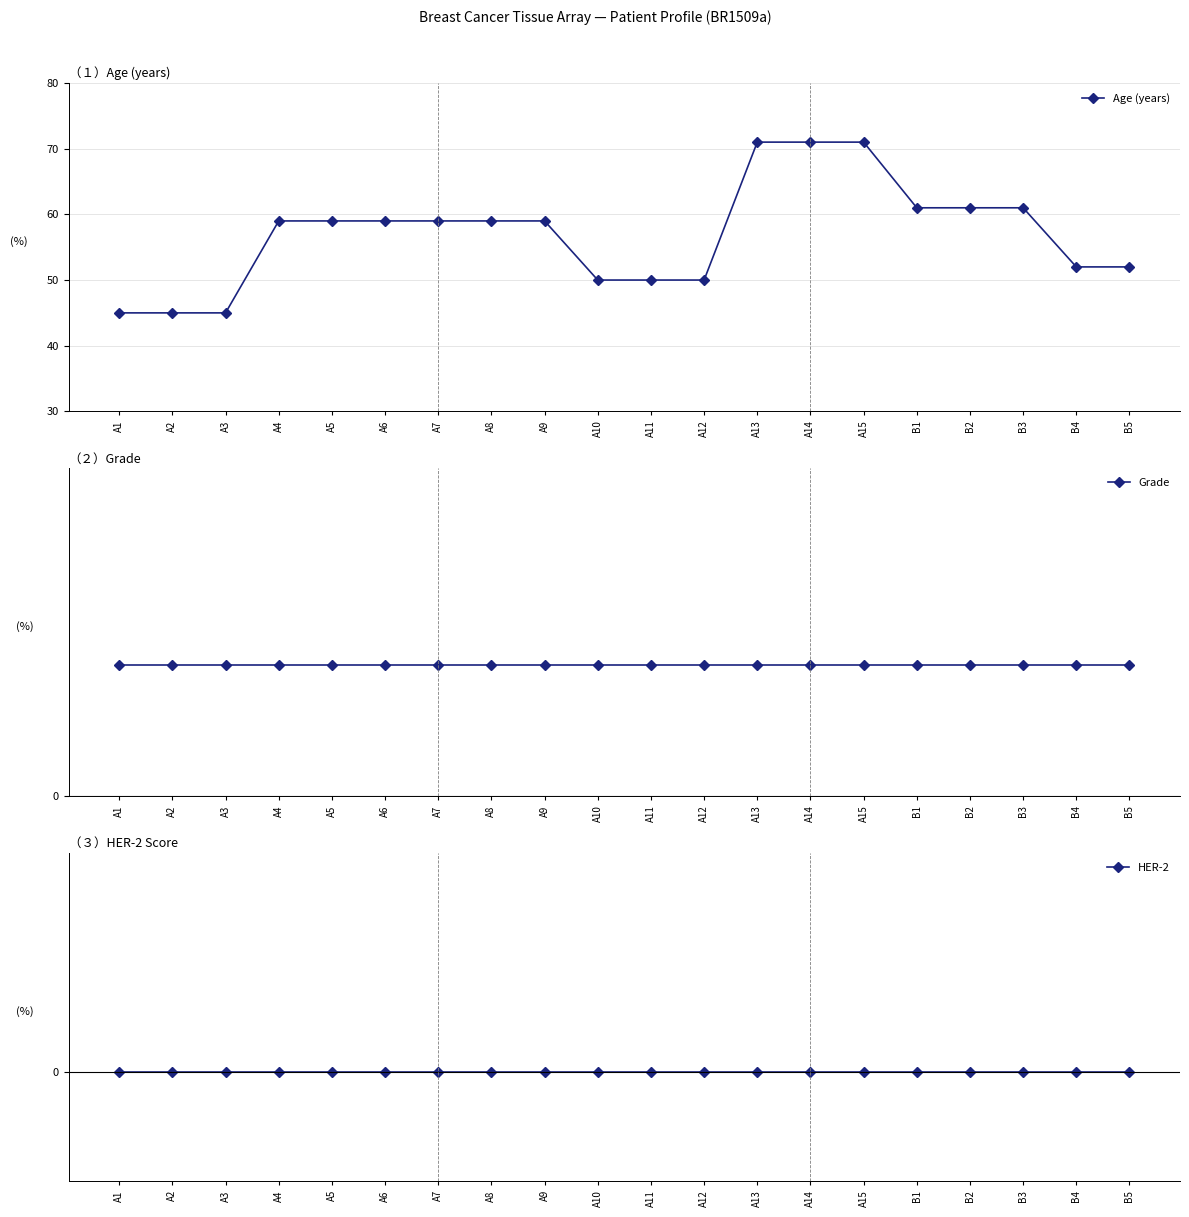

Read the Age (years) value at A13, to the nearest 5.

70